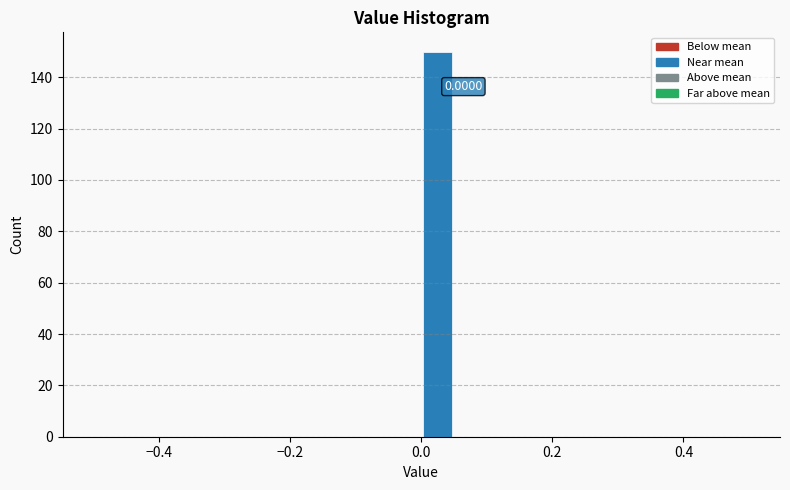

Read against the x-axis, roughly where is the centre of the tallest bar?

0.02